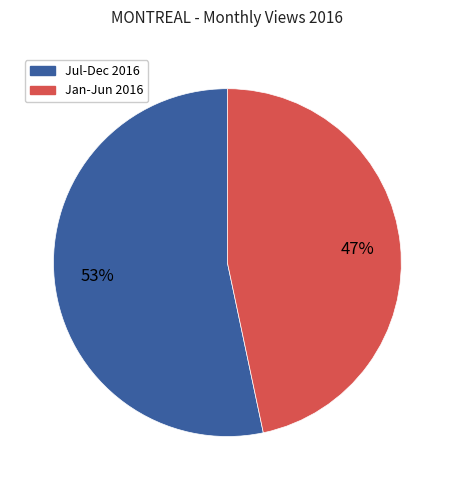

Is it true that Jul-Dec 2016 is 53% of the pie?

True